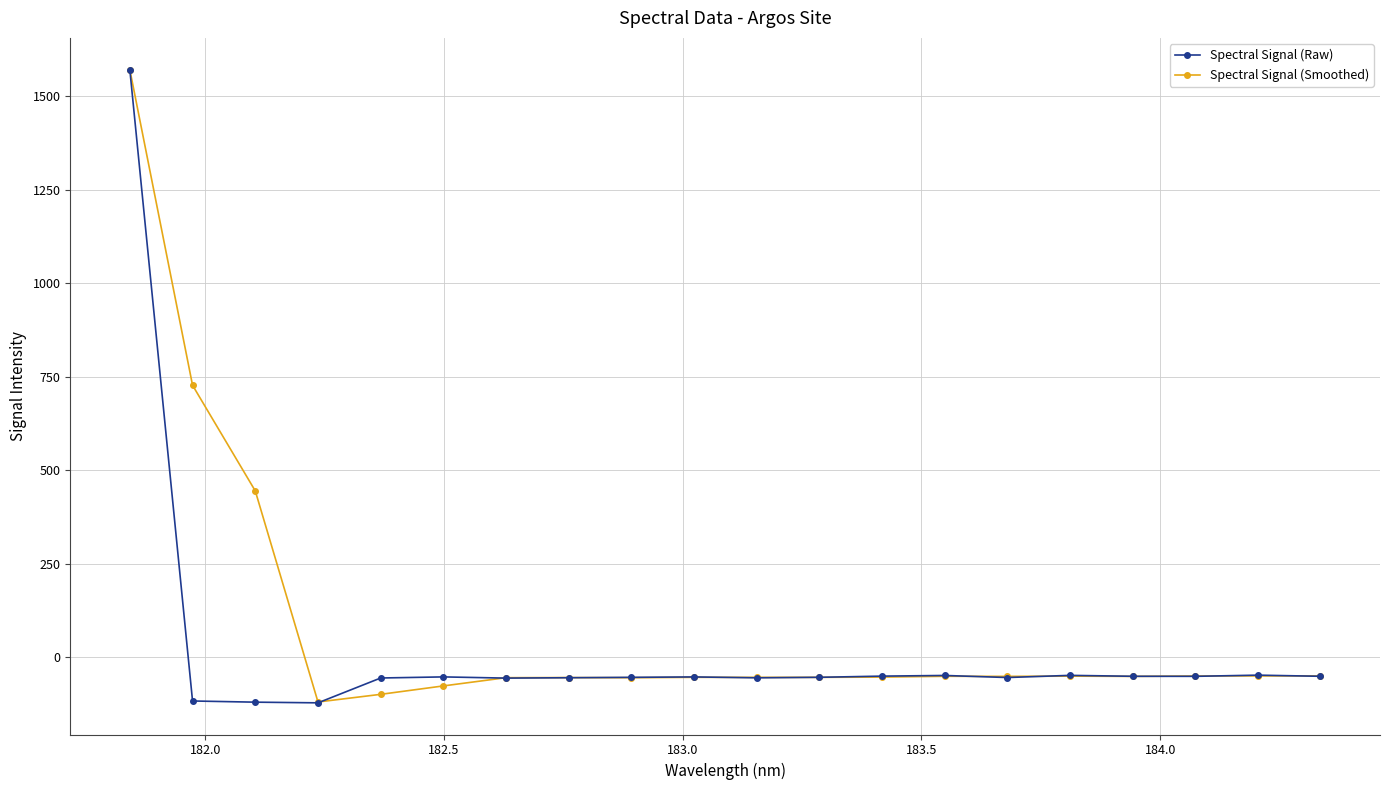

What is the minimum value for Spectral Signal (Raw)?

-122.3